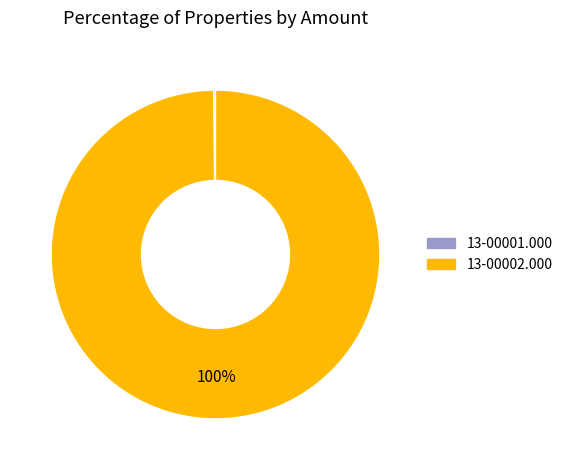

To the nearest percent, what portion does 13-00002.000 represent?

100%